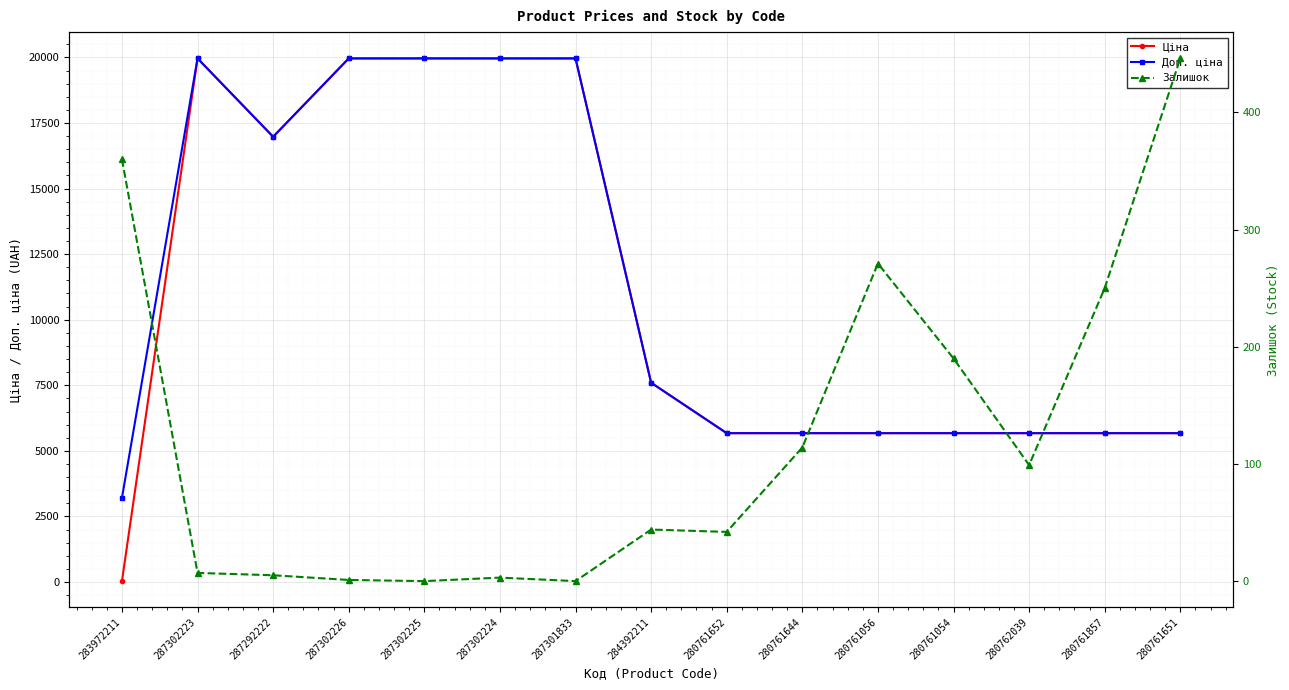

What is the sum of the Доп. ціна values at 287302225 and 280761644?

25638.0